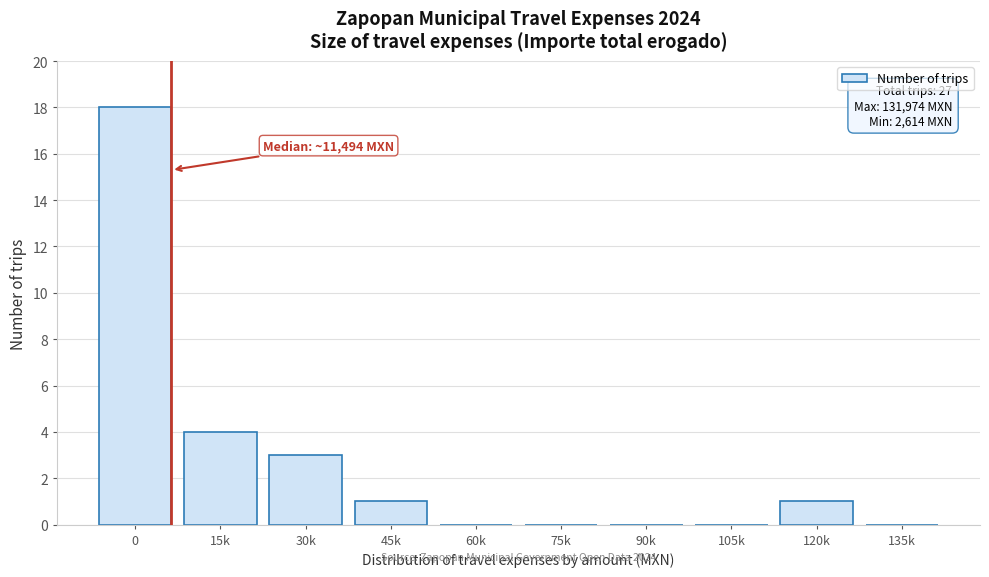

Reading right to left, list all the values displayed in this chart.

135k=0	120k=1	105k=0	90k=0	75k=0	60k=0	45k=1	30k=3	15k=4	0=18